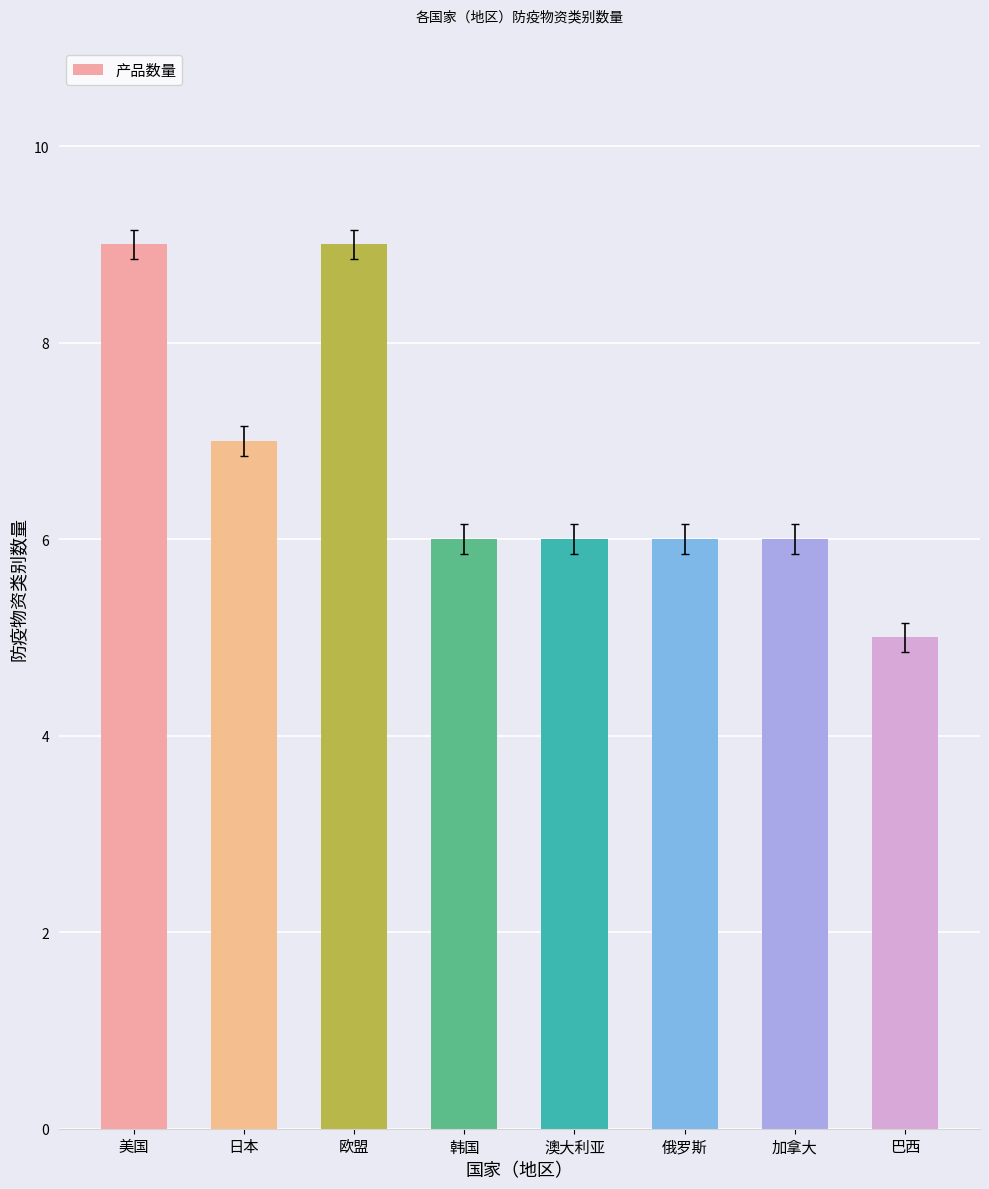

How many bars are there in total?

8